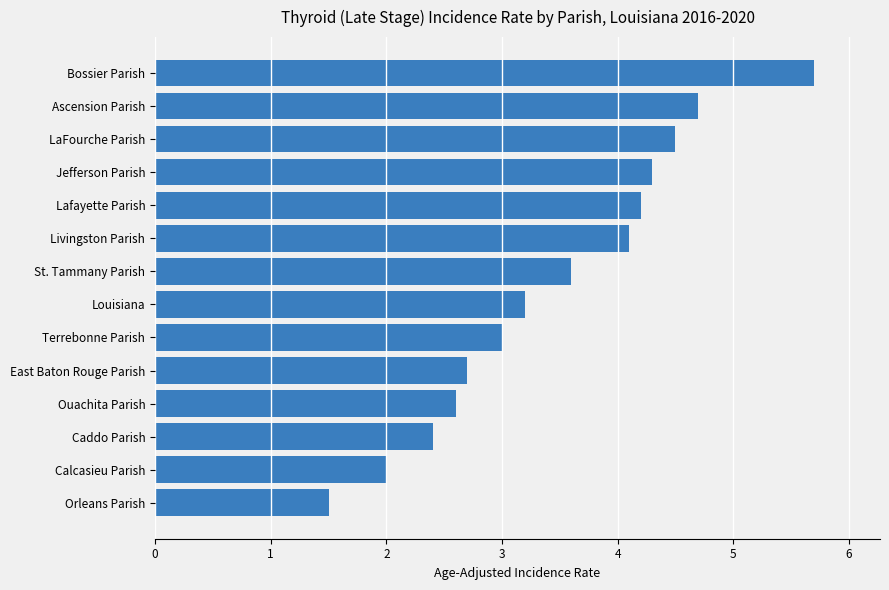

True or false: the data shows 1.5 at Orleans Parish.

True